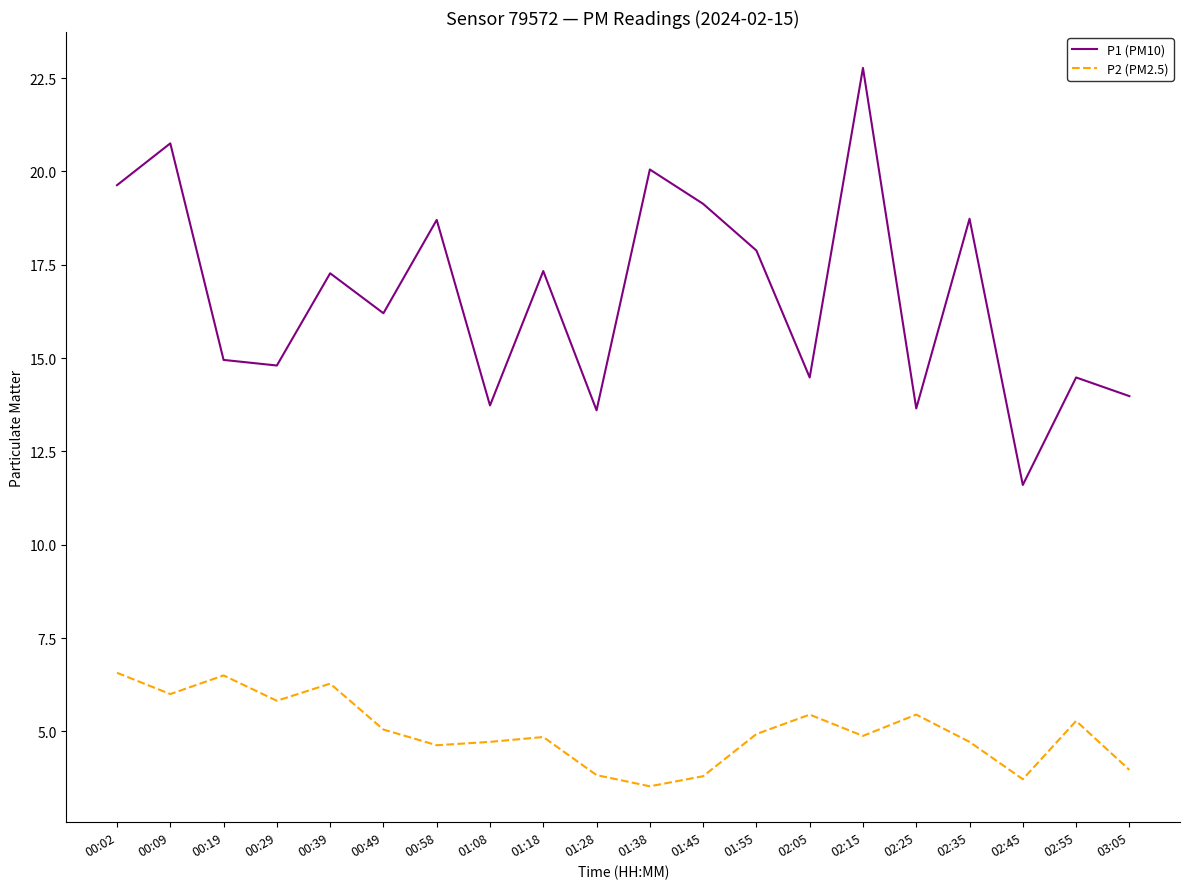

At which label does P2 (PM2.5) reach its minimum?

01:38